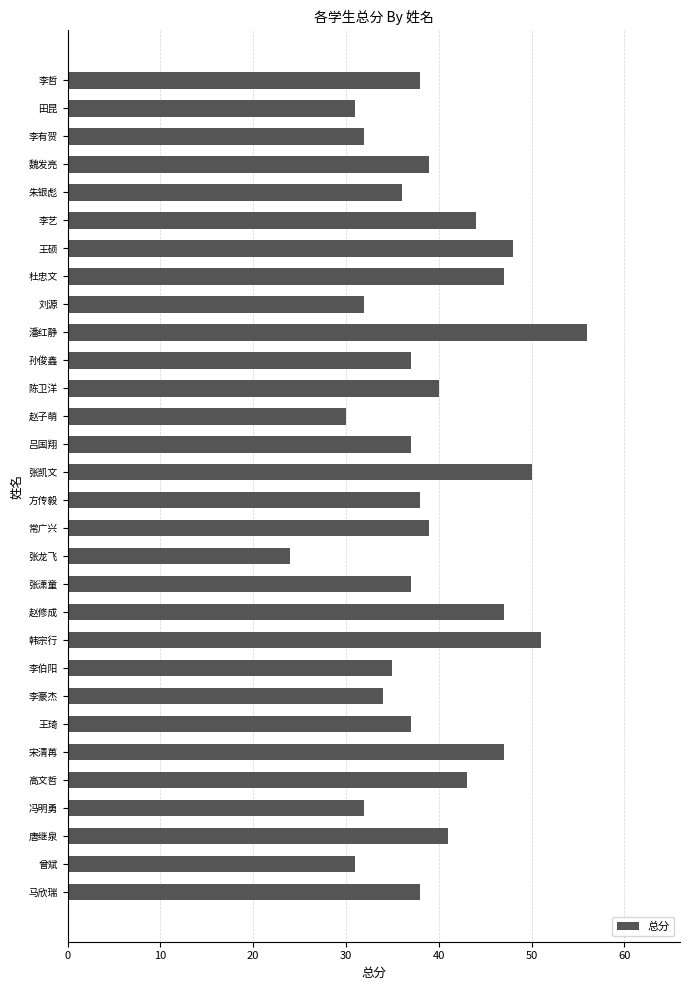

The chart shows a value of 82 at 张凯文. True or false?

False